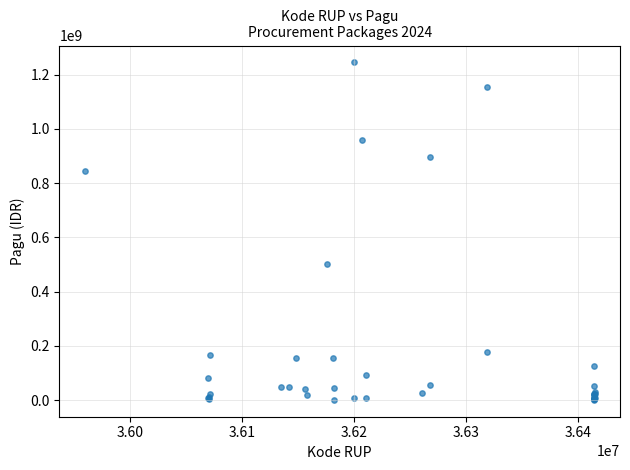

What Y value in the scatter plot is closest to 622840000?

499932000